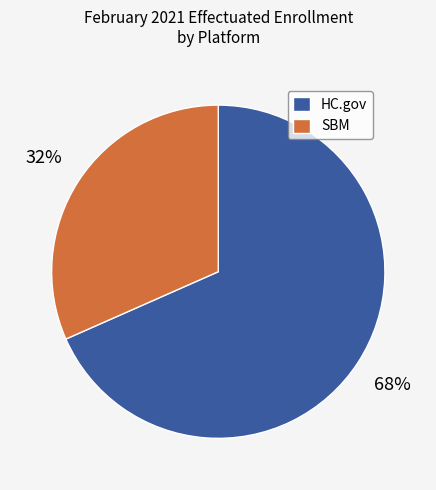

Combined, do SBM and HC.gov account for over 50%?

Yes